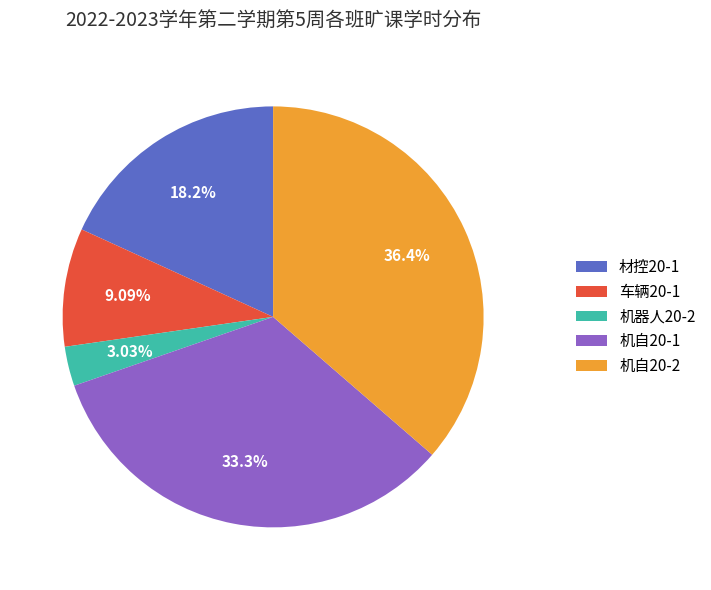

How many slices are in this pie chart?

5